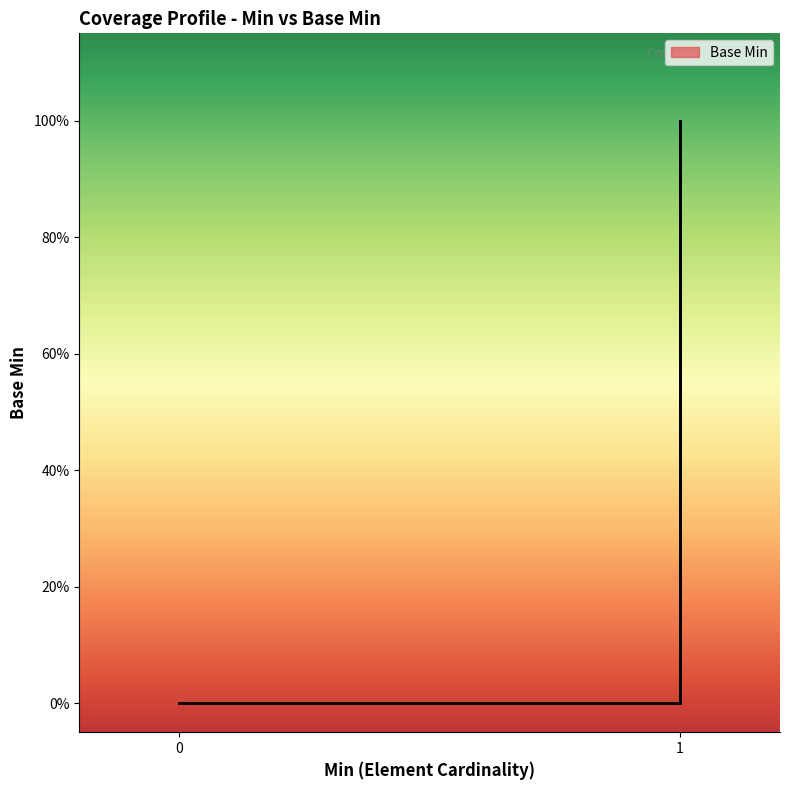

True or false: the data has more than 2 interior local peaks.

False